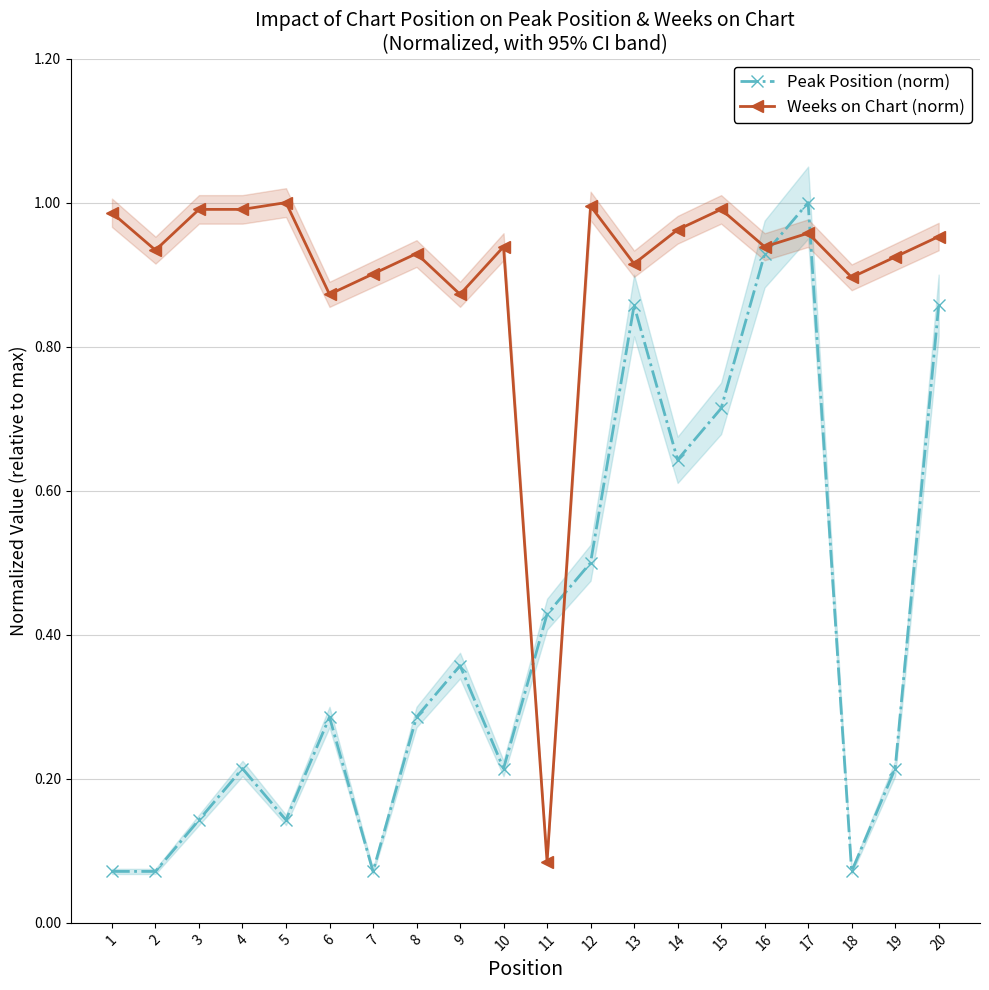

List the series in order of their peak value, highest first.

Peak Position (norm), Weeks on Chart (norm)